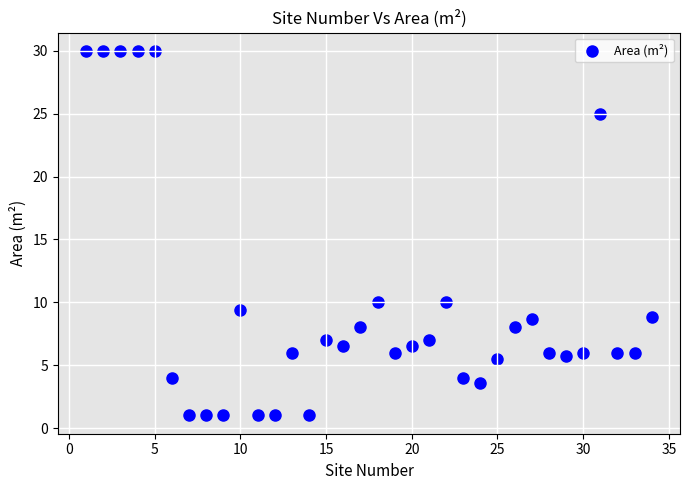

What is the range of Y values (max minus min)?

29.0